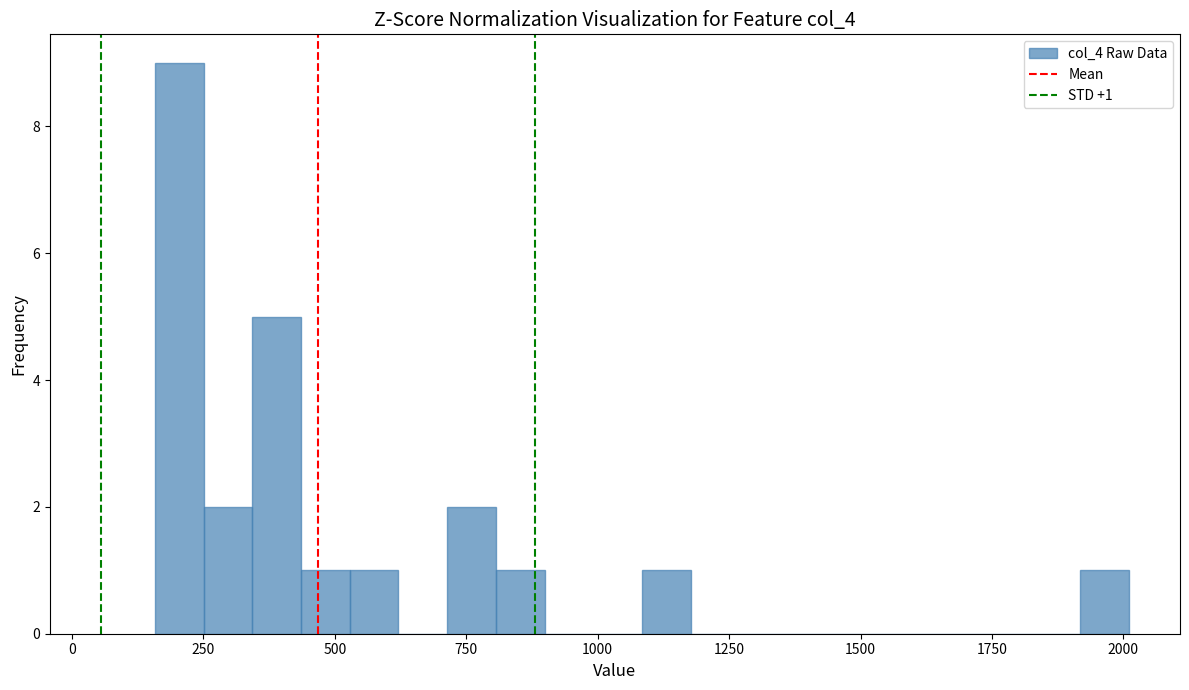

Around what value on the x-axis is the tallest bar? Give the approximate position of its centre, as read against the axis.

200